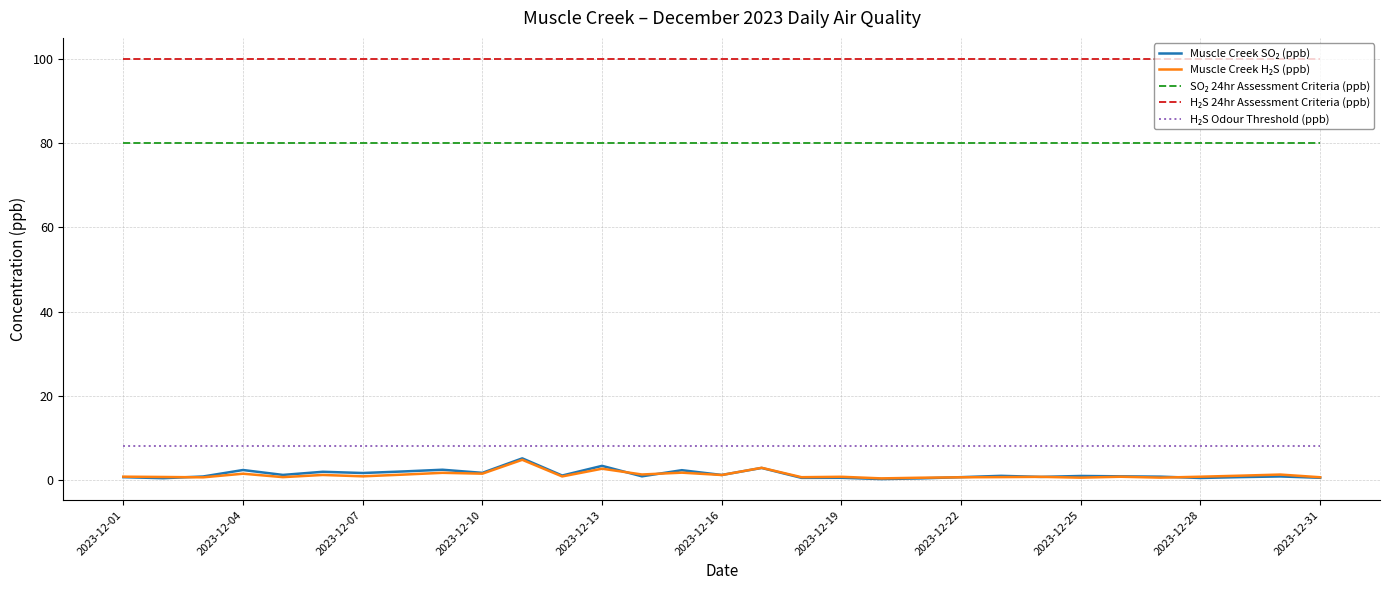

What is the maximum value shown in the chart?

100.0